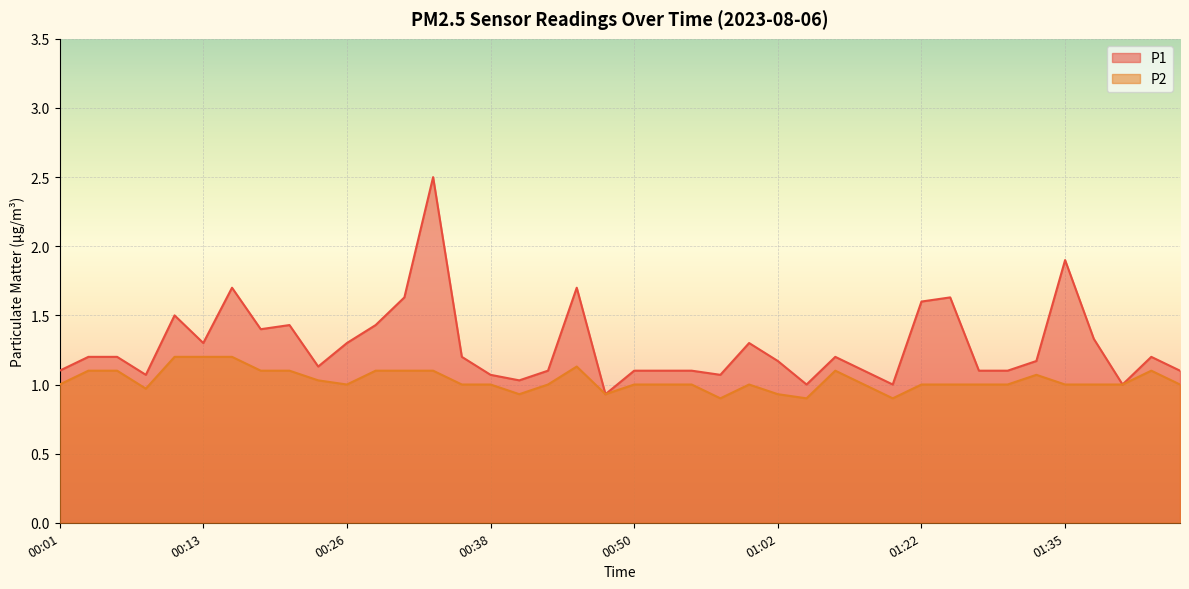

What is the maximum value for P2?

1.2